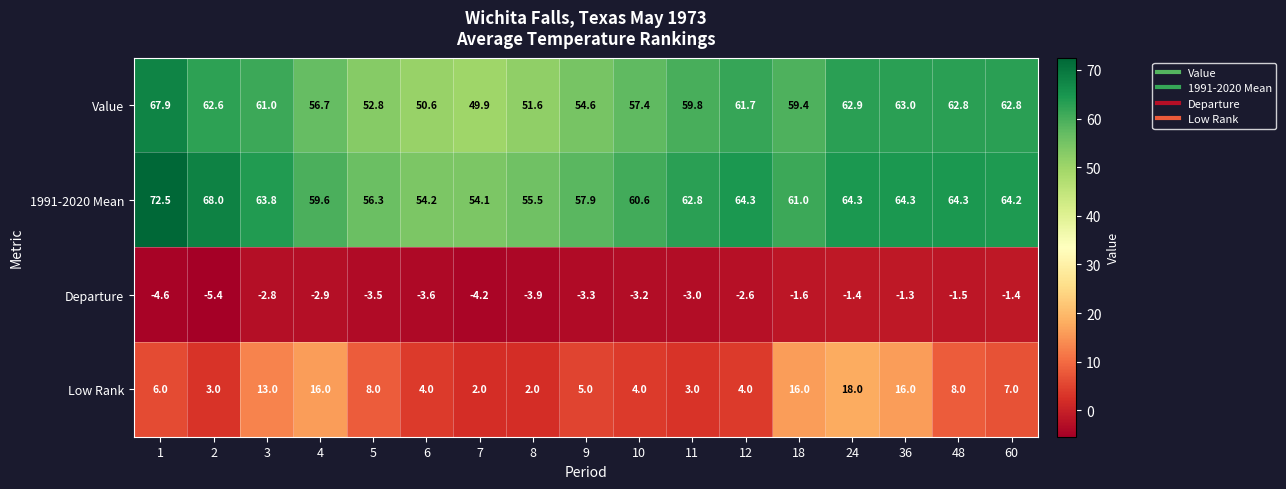

Where is Departure nearest to the value -3?

11